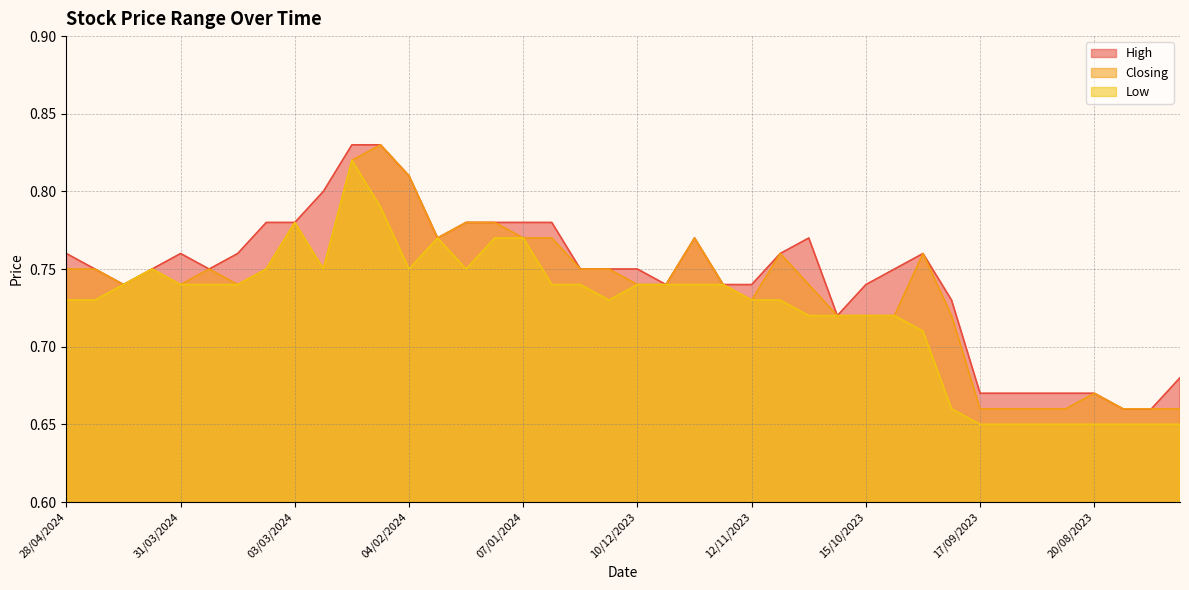

What value does the High series have at 21/01/2024?

0.8